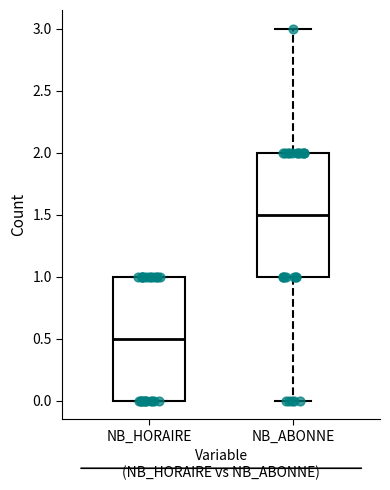

Reading left to right, transcribe this box plot: for each box, give where its median line is, the range the box spans, and where its two whiskers end, as read against the y-axis. The values are not printed on the chart, so give them approximately, as read against the axis.

NB_HORAIRE: median 0.5, box 0.0 to 1.0, whiskers 0.0 to 1.0
NB_ABONNE: median 1.5, box 1.0 to 2.0, whiskers 0.0 to 3.0